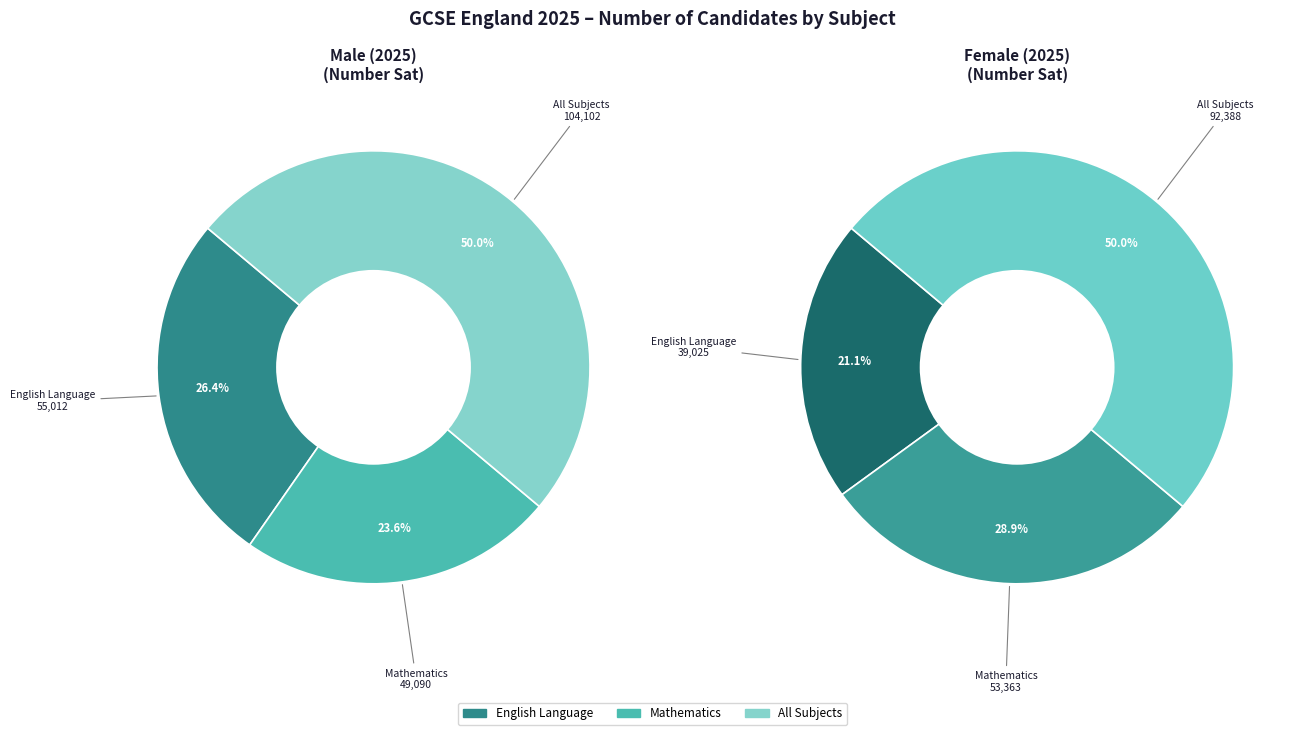

How many segments does this pie chart have?

3